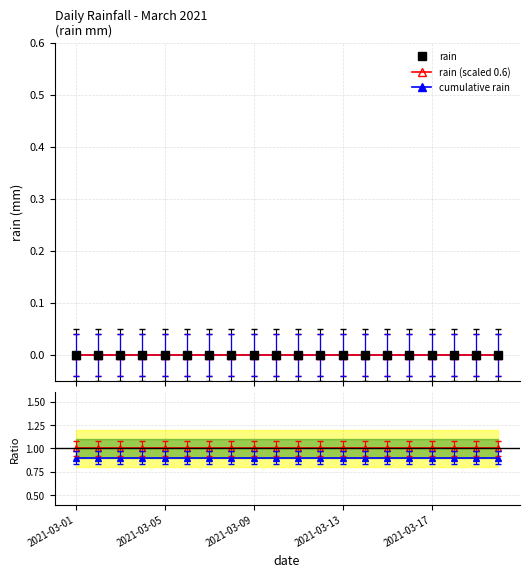

At which label does rain (scaled 0.6) reach its peak?

2021-03-01